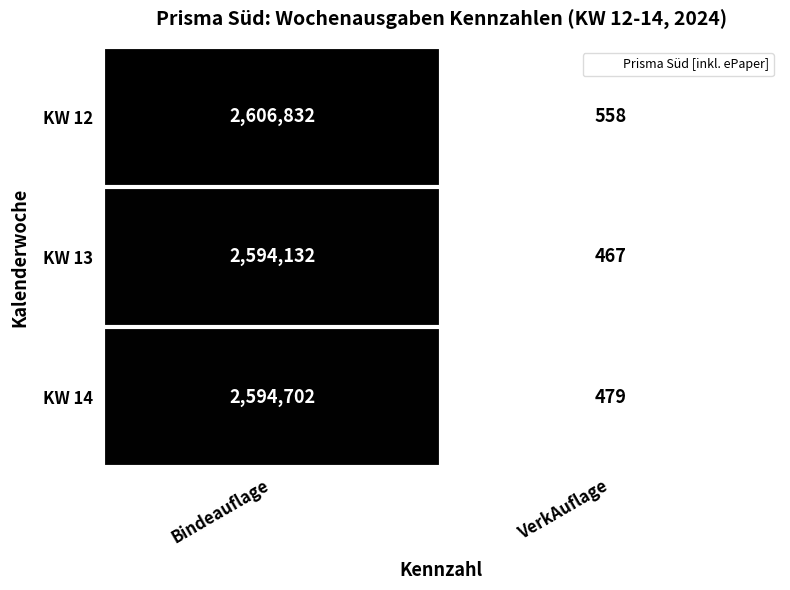

Is it true that KW 14 equals 479 at VerkAuflage?

True